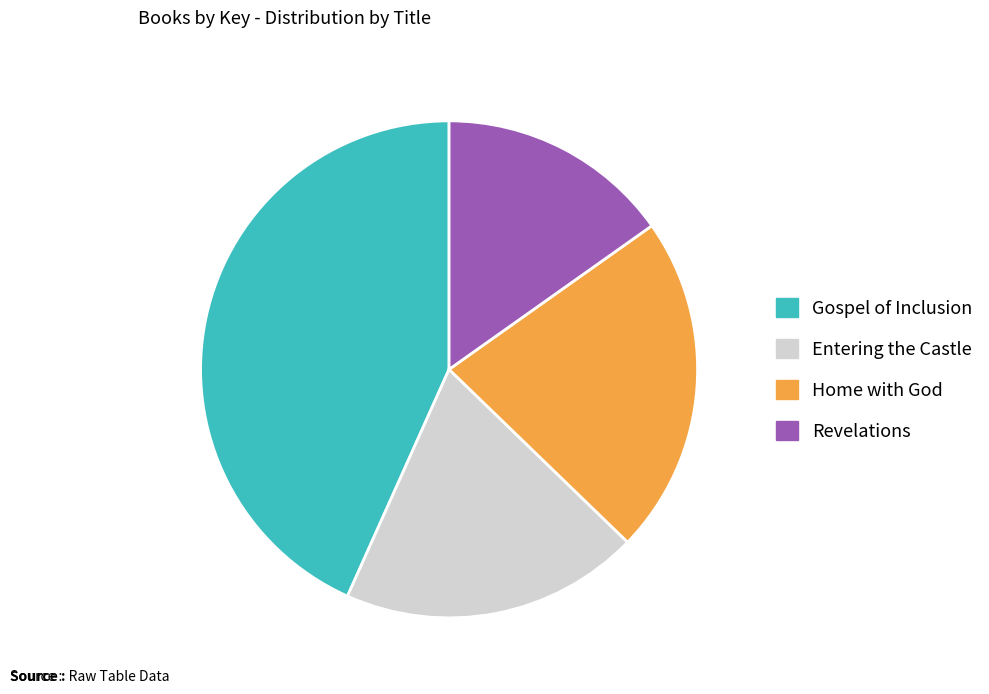

Which slice is the largest?

Gospel of Inclusion